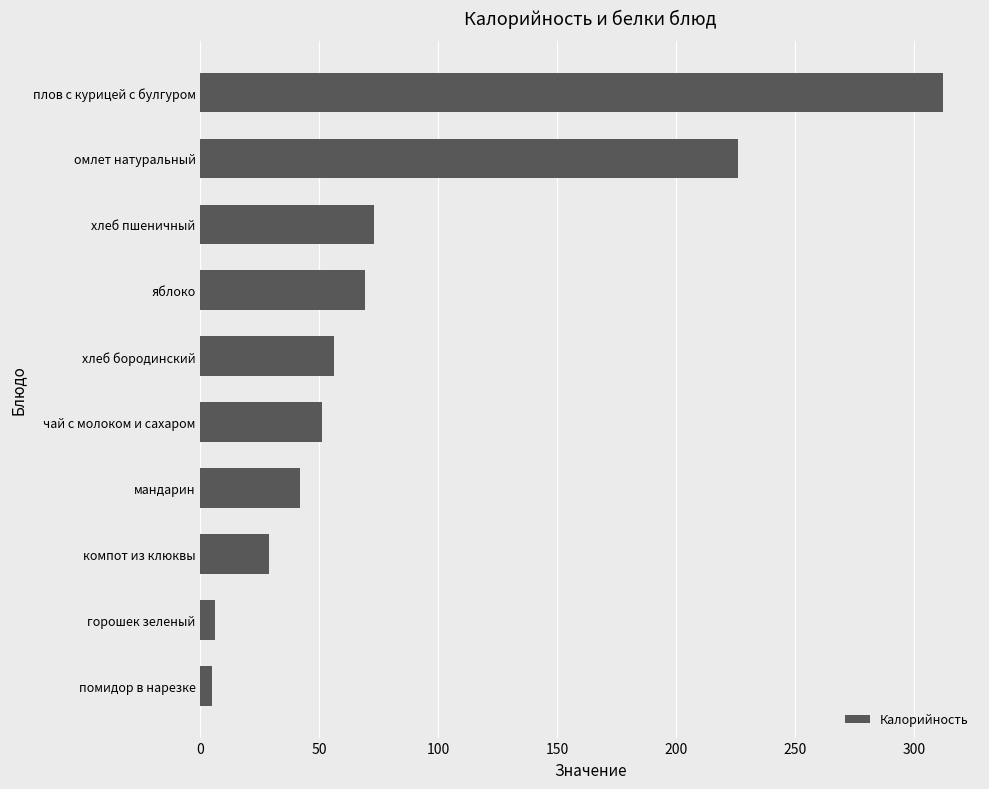

What is the change in value from хлеб бородинский to яблоко?

+13